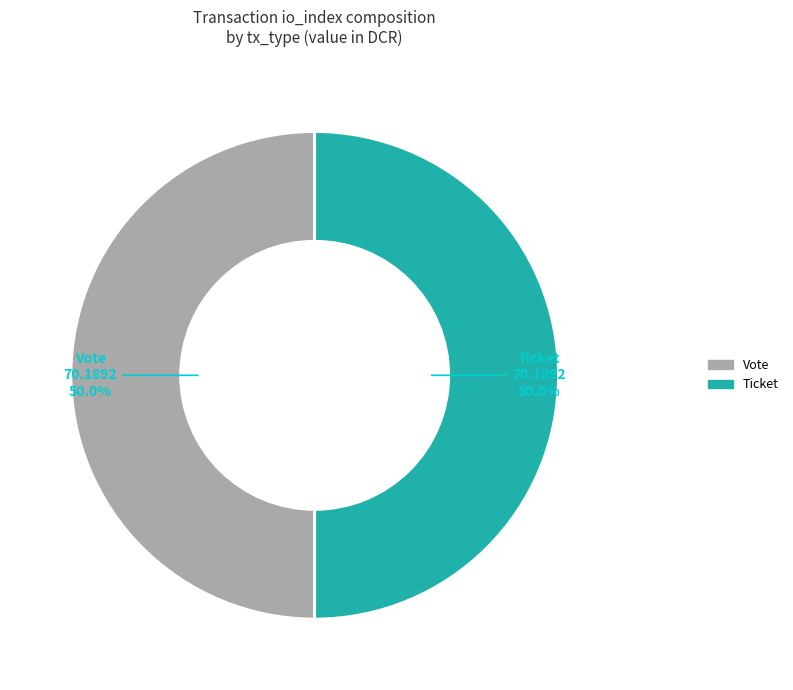

Approximately how many times larger is the value at Vote compared to Ticket?

1.0